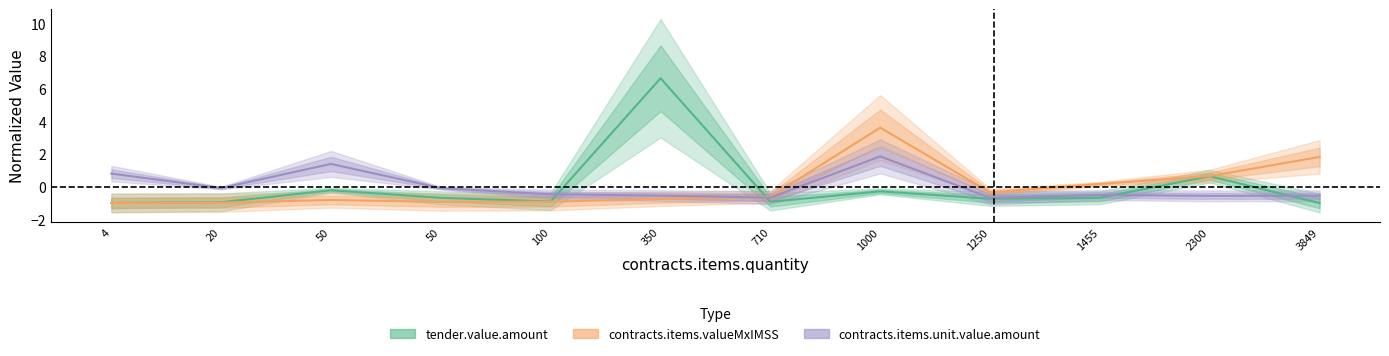

What is the sum of the contracts.items.unit.value.amount values at 4 and 20?

0.7